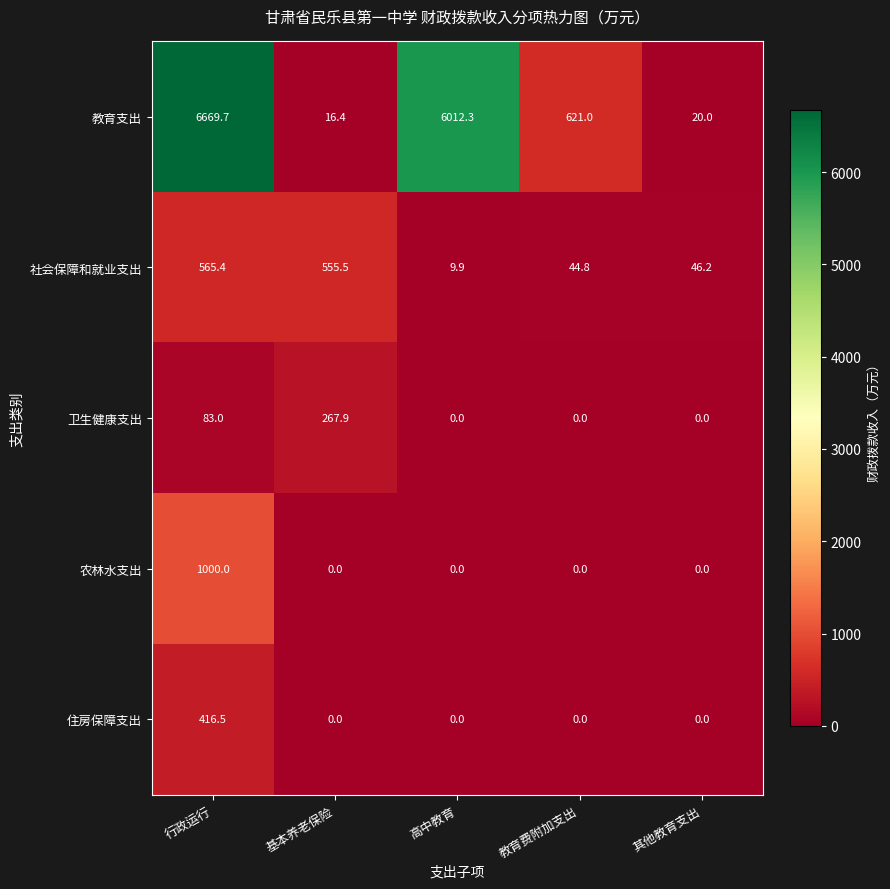

What is the difference between the highest and lowest values at 教育费附加支出?

621.0